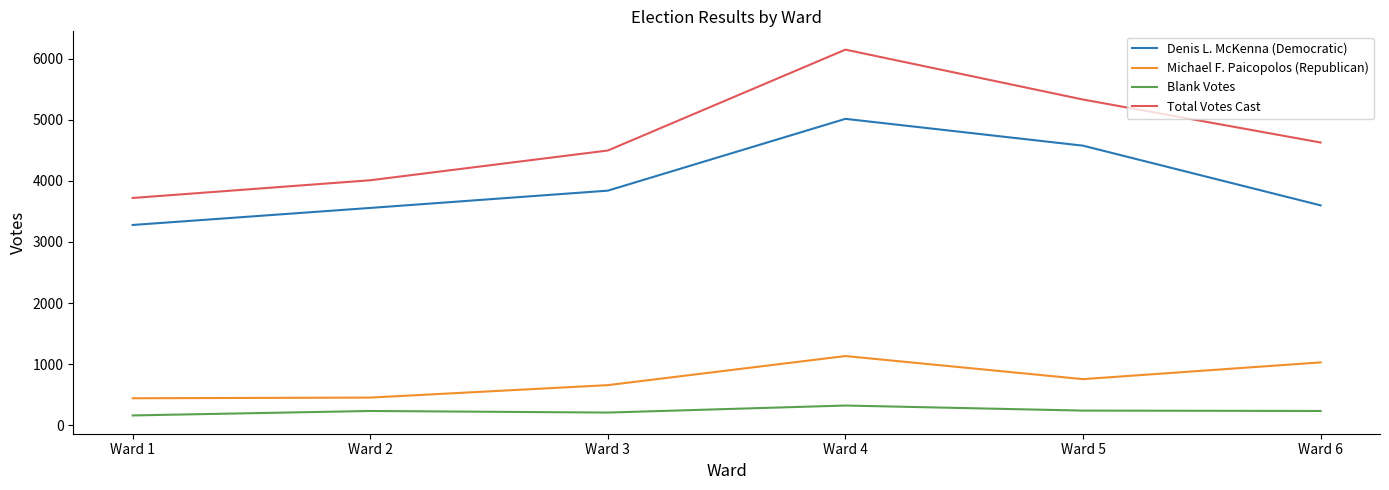

True or false: Total Votes Cast has more than 2 interior local peaks.

False